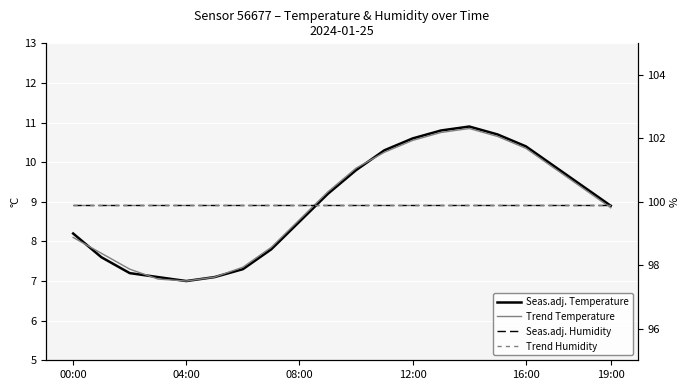

How many data points in Trend Temperature are less than 9?

10